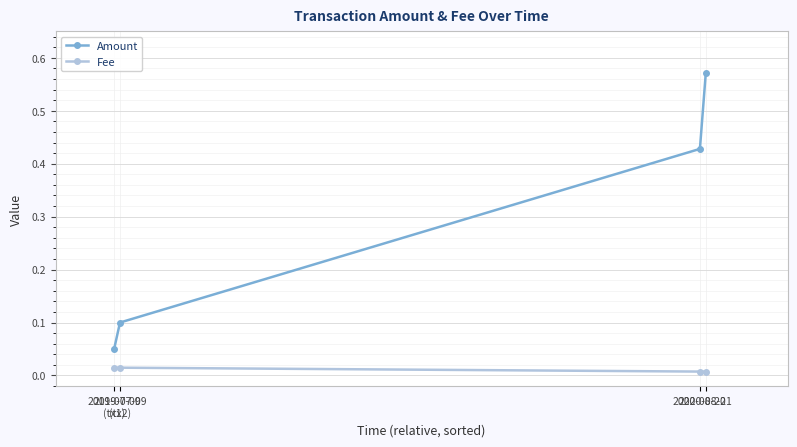

Which category has the lowest value in the Amount series?

2019-07-09
(tx1)